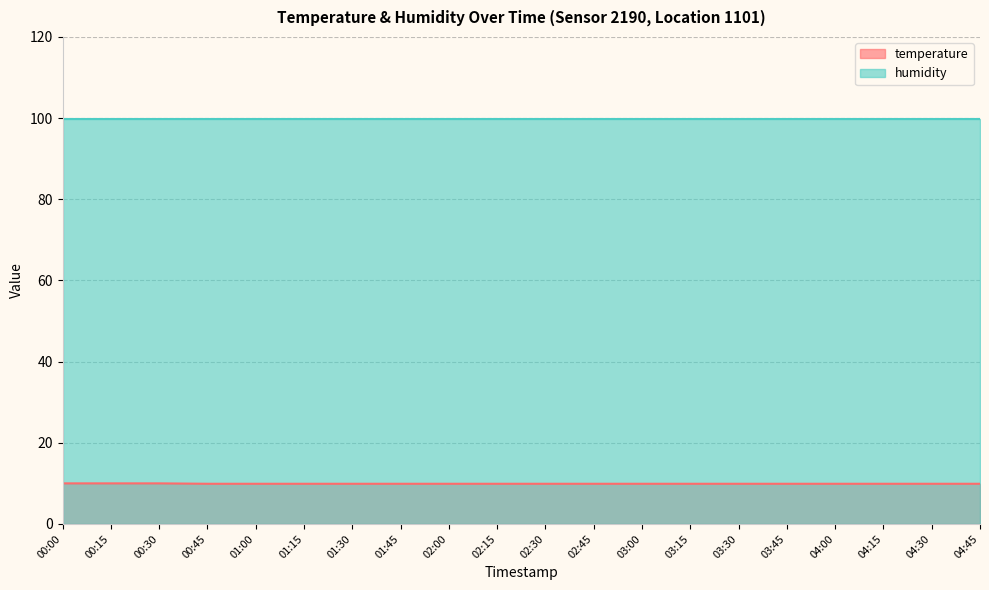

True or false: the data has more than 1 interior local peaks.

False